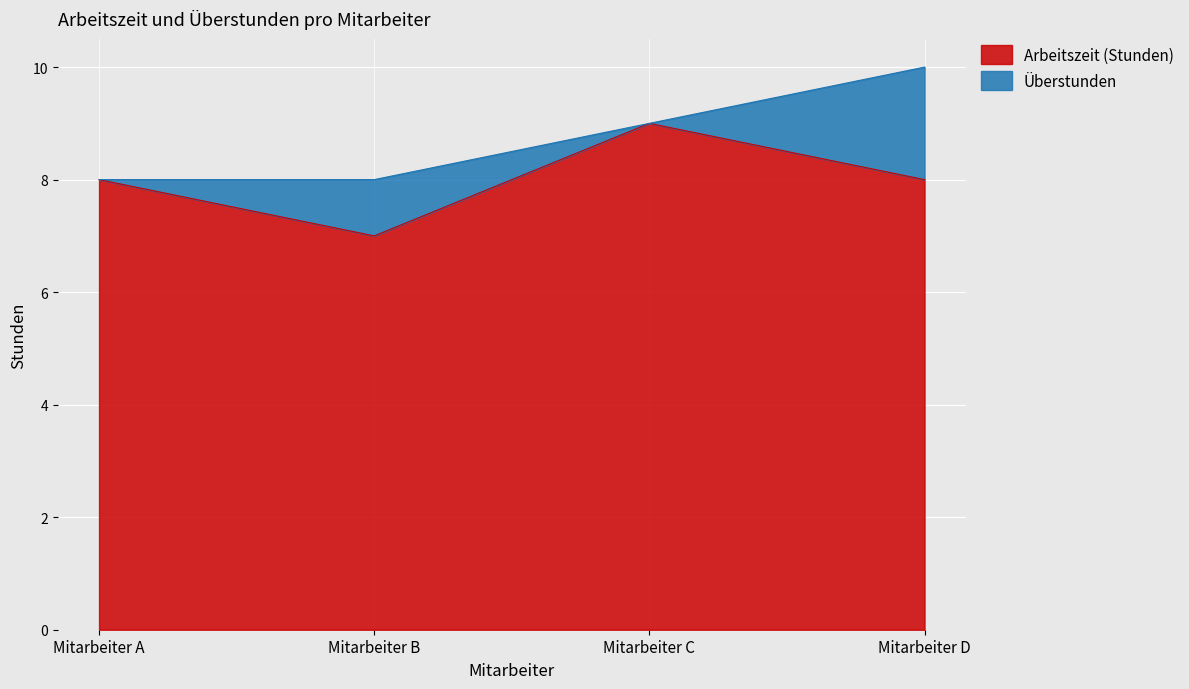

Which has a higher value, Mitarbeiter A or Mitarbeiter C?

Mitarbeiter C